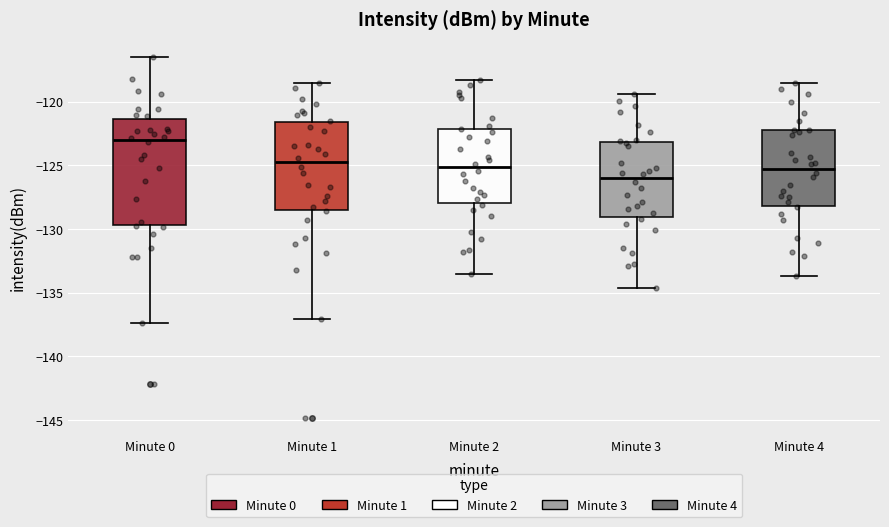

Which box is the tallest, from its lower edge to its upper edge?

Minute 0